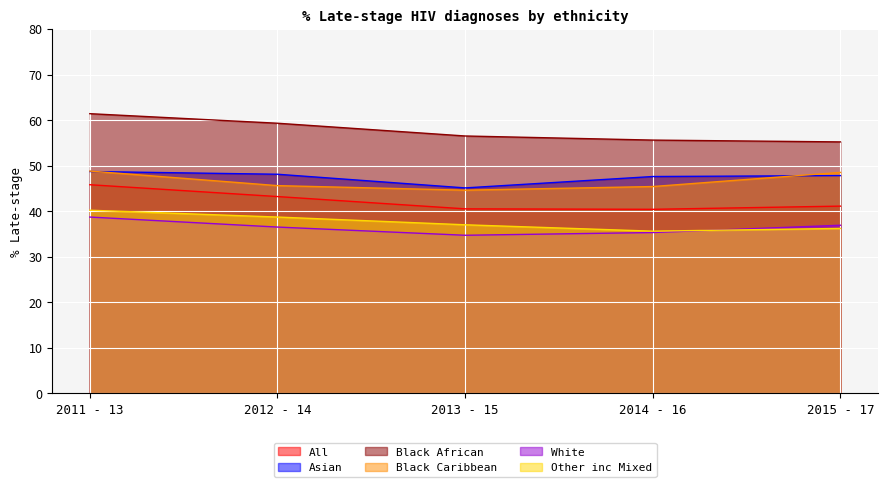

Rank the categories by All value from lowest to highest.

2014 - 16, 2013 - 15, 2015 - 17, 2012 - 14, 2011 - 13